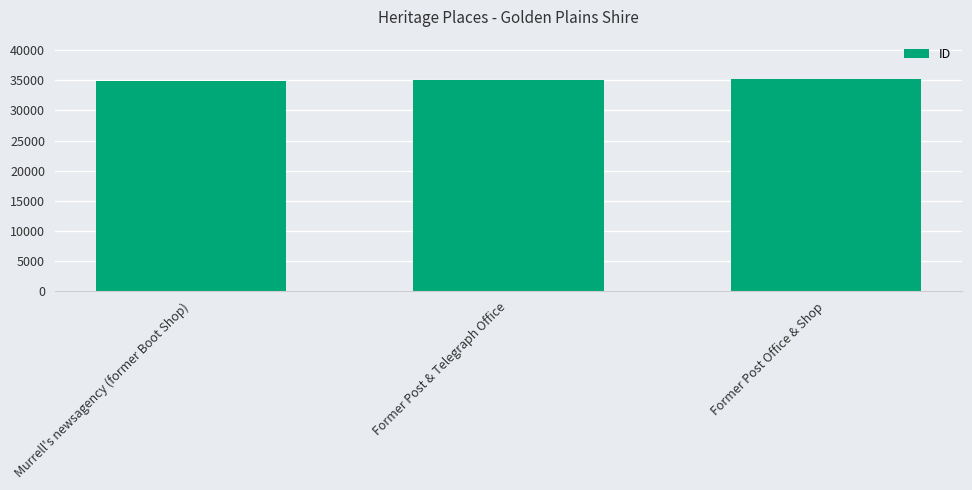

What is the sum of the values at Former Post Office & Shop and Murrell's newsagency (former Boot Shop)?

70114